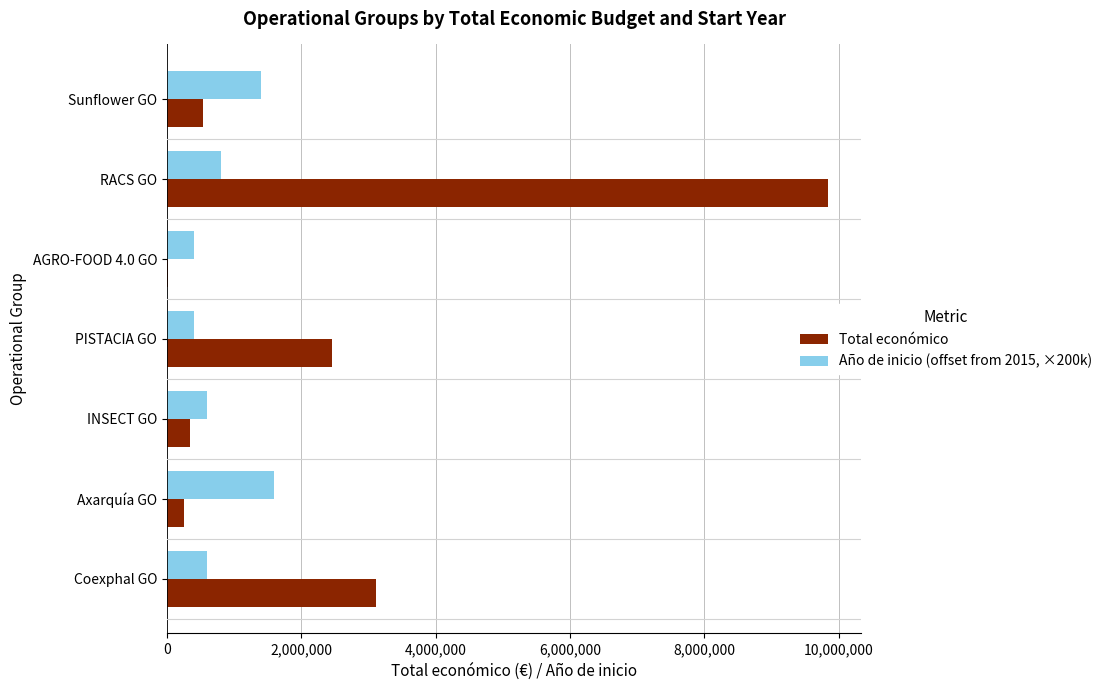

The Año de inicio (offset from 2015, ×200k) series shows 2166485 at Sunflower GO. True or false?

False